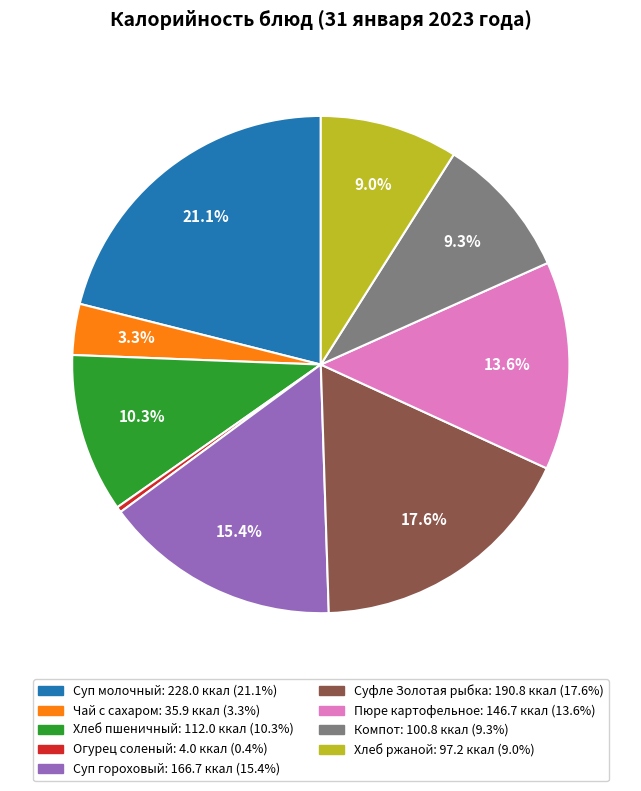

Does any single category account for the majority?

No